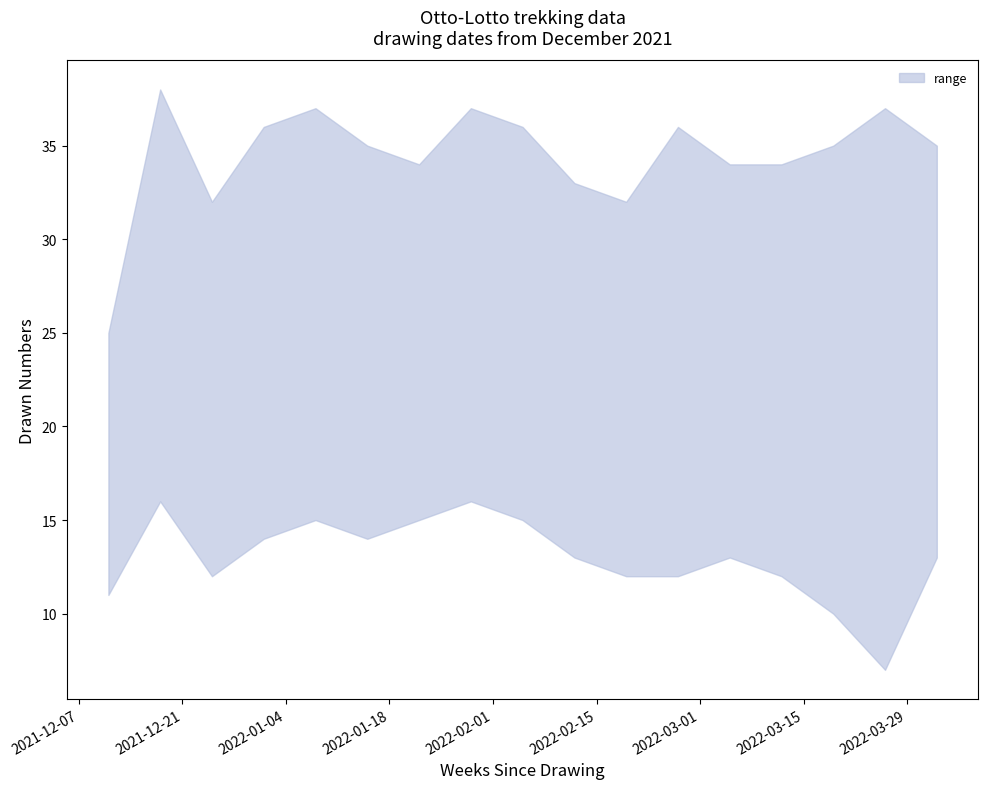

At which category is the sum across all series the highest?

2021-12-18